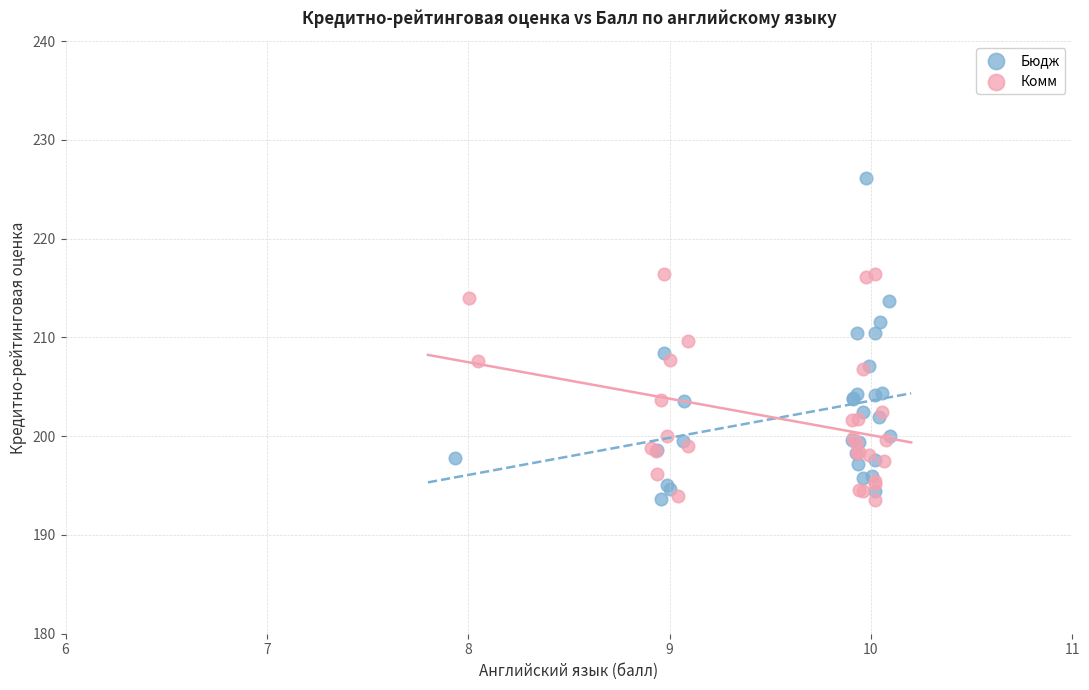

Which series has the largest Y range (max minus min)?

Бюдж